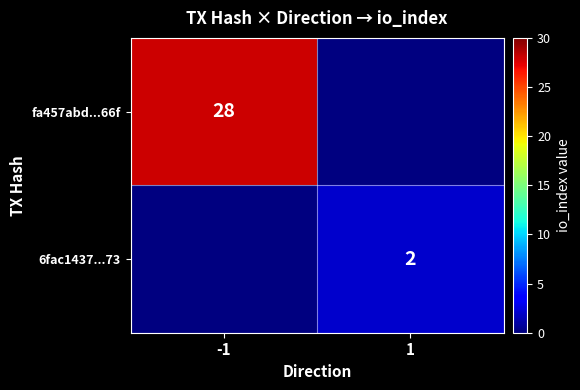

True or false: 6fac1437...73 has a value of 1 at 1.

False